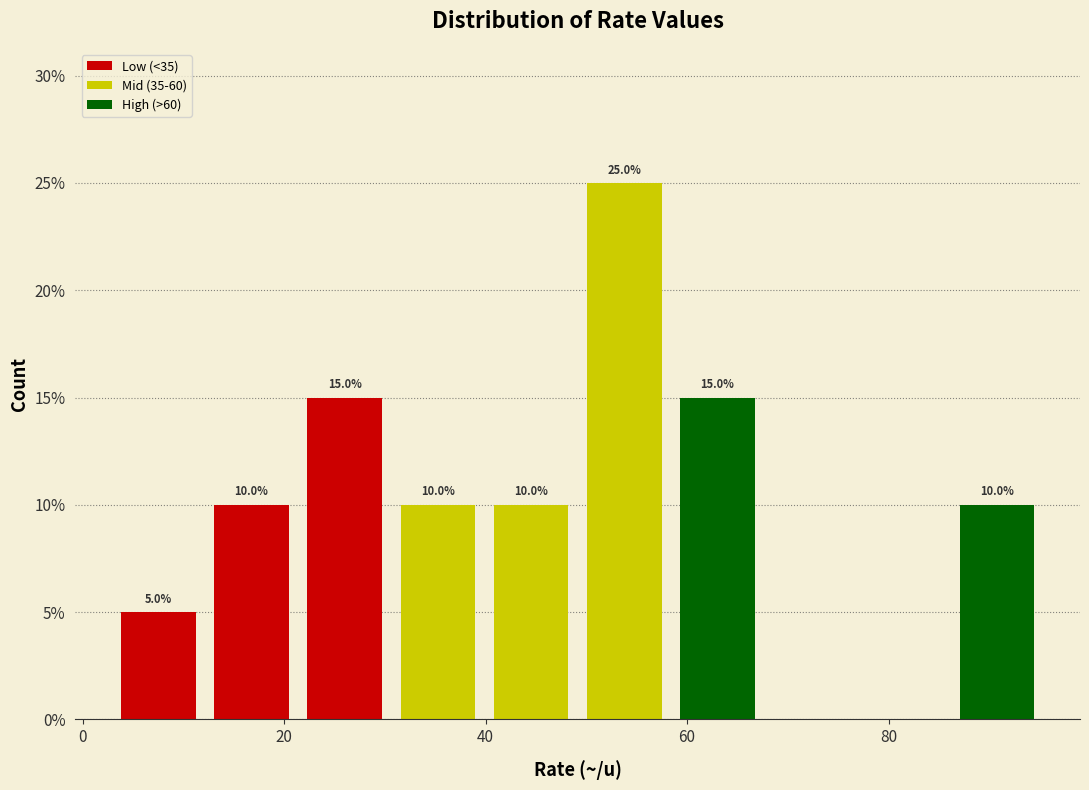

Over which range of the x-axis is the bar tallest?

50 to 58